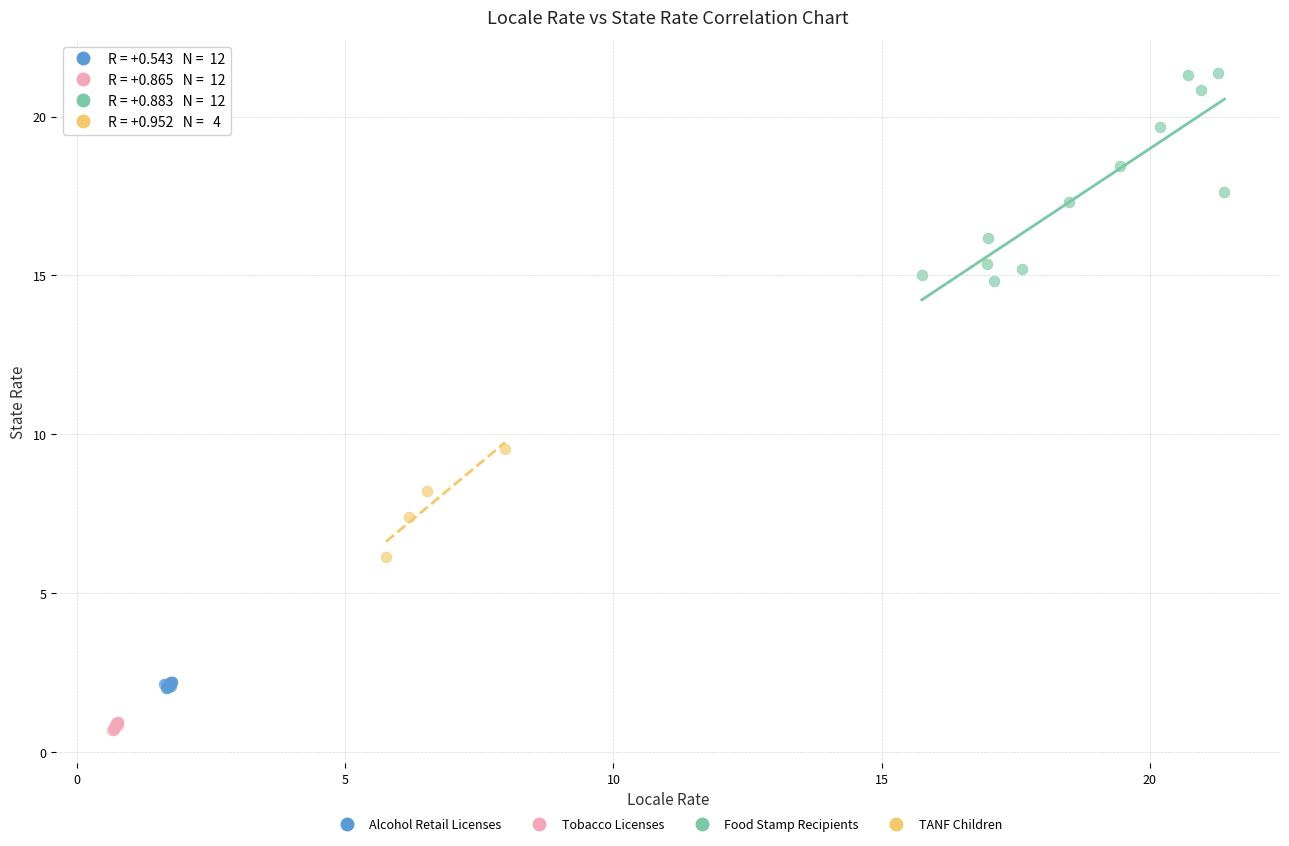

Which series reaches the maximum Y coordinate?

Food Stamp Recipients